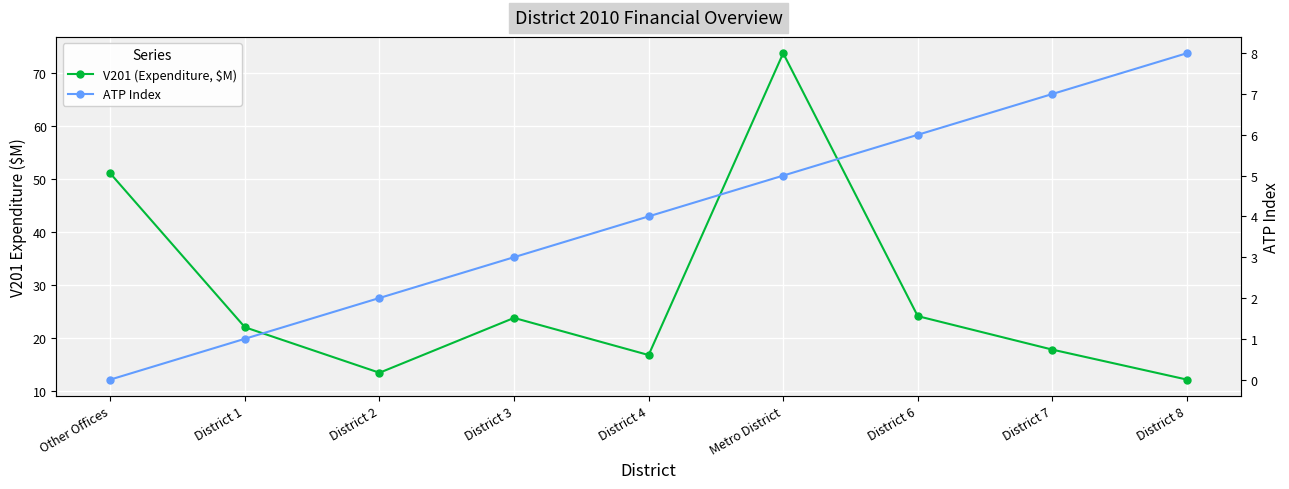

Reading left to right, extract all data points from this chart.

V201 (Expenditure, $M): Other Offices=51.1	District 1=22.1	District 2=13.5	District 3=23.8	District 4=16.8	Metro District=73.8	District 6=24.2	District 7=17.9	District 8=12.2
ATP Index: Other Offices=0.0	District 1=1.0	District 2=2.0	District 3=3.0	District 4=4.0	Metro District=5.0	District 6=6.0	District 7=7.0	District 8=8.0